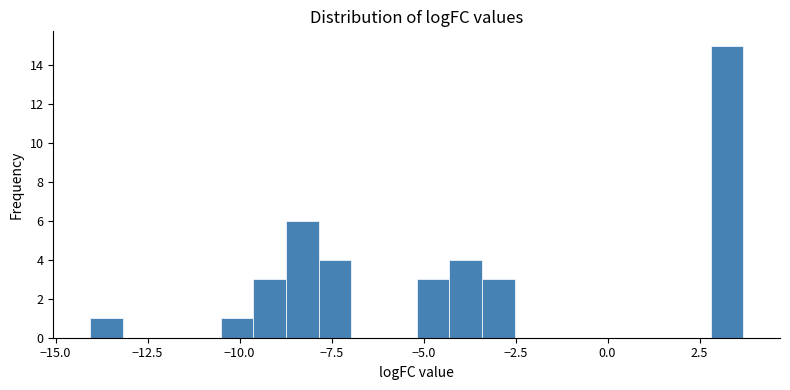

Read against the x-axis, roughly where is the centre of the tallest bar?

3.0